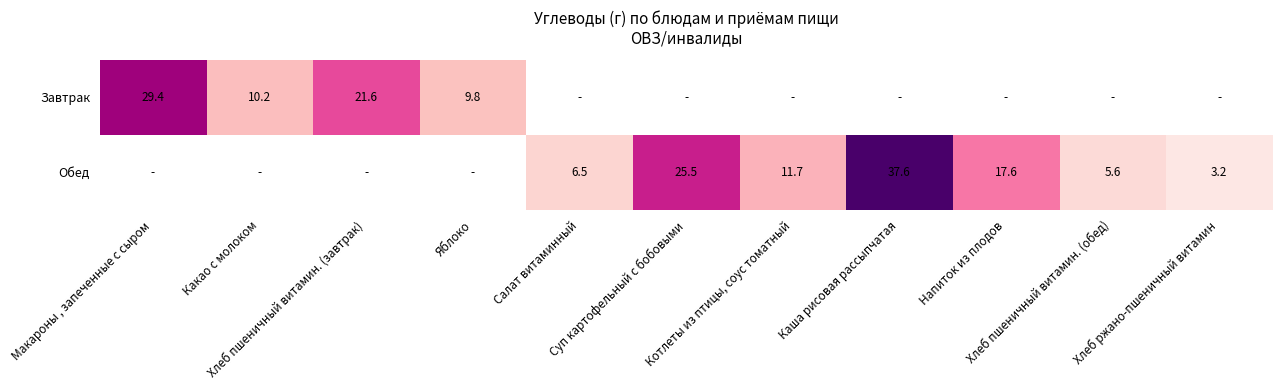

Between Котлеты из птицы, соус томатный and Каша рисовая рассыпчатая, which series saw the biggest shift?

Обед